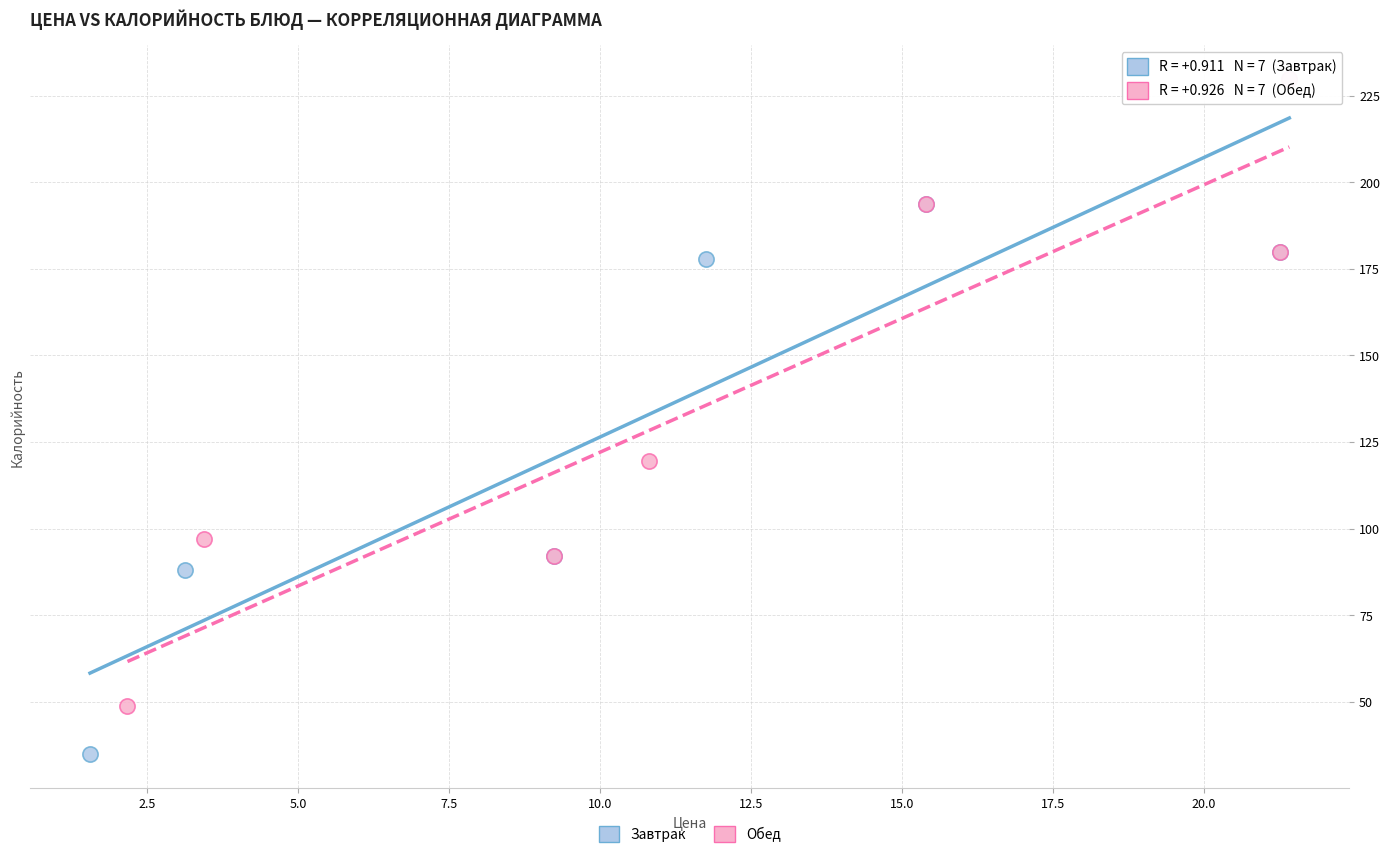

Which series contains the lowest Y value?

Завтрак